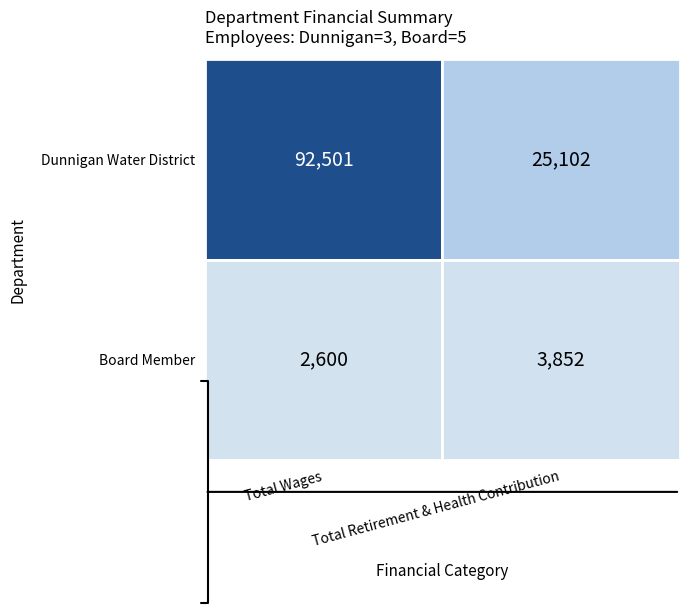

How many Dunnigan Water District values are between 25102 and 92501?

2